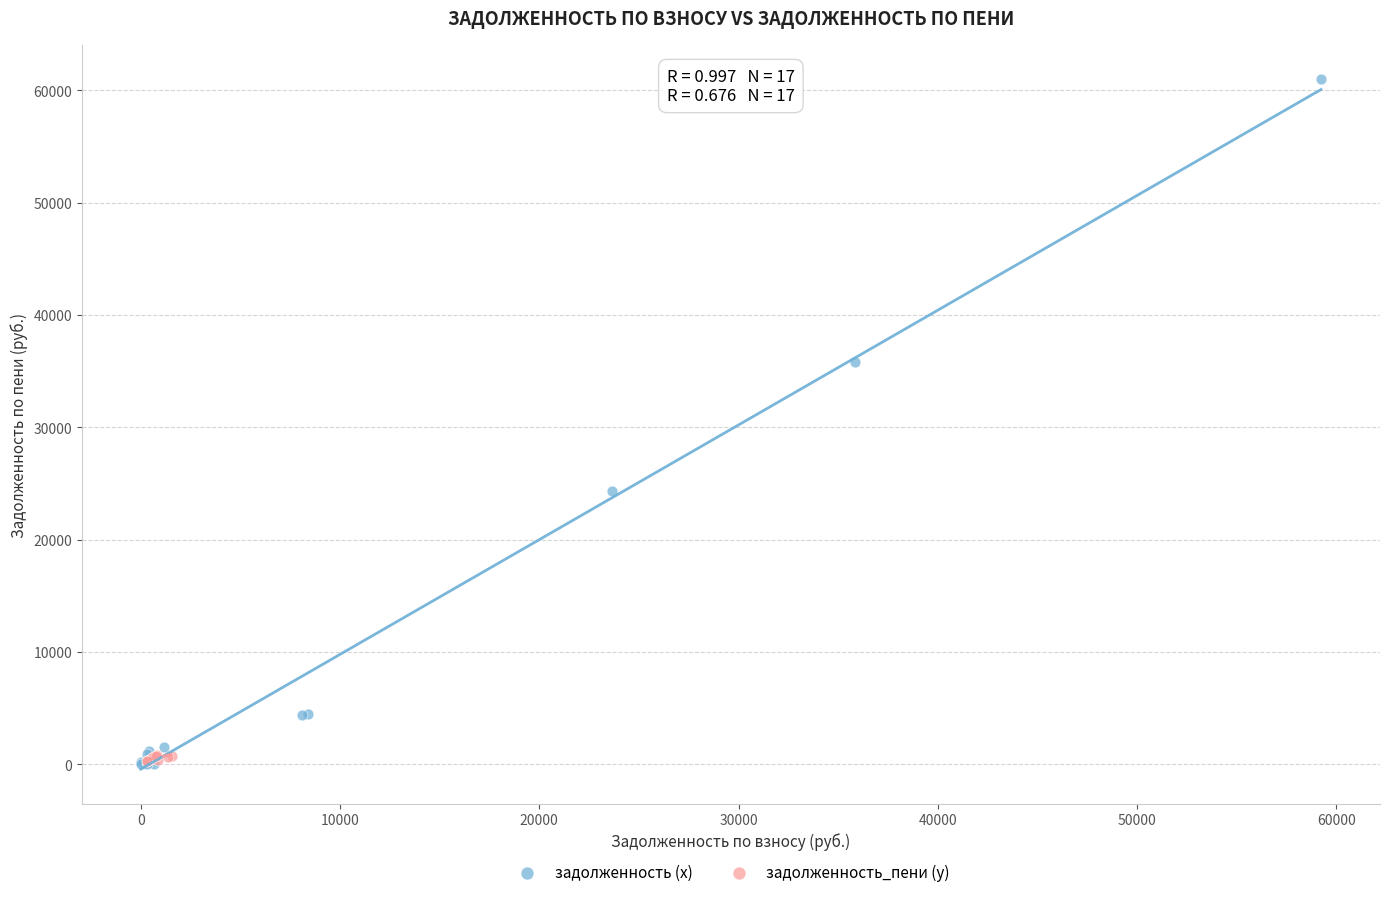

Which series has the largest Y range (max minus min)?

задолженность (x)